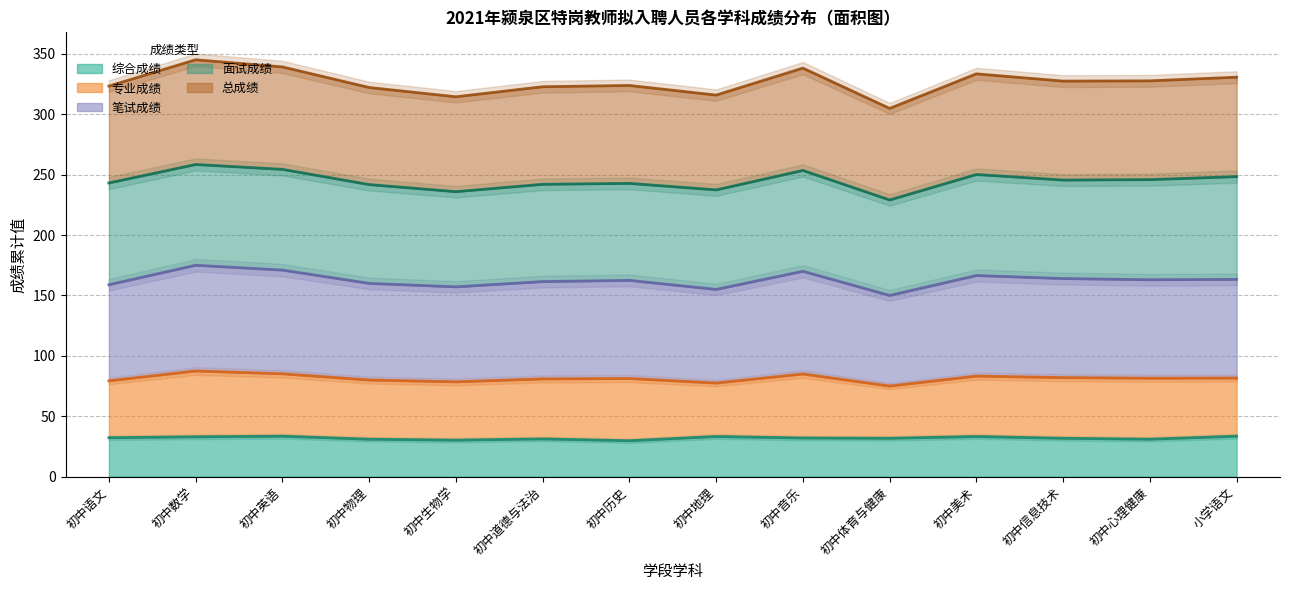

What is the maximum value for 综合成绩?

33.5